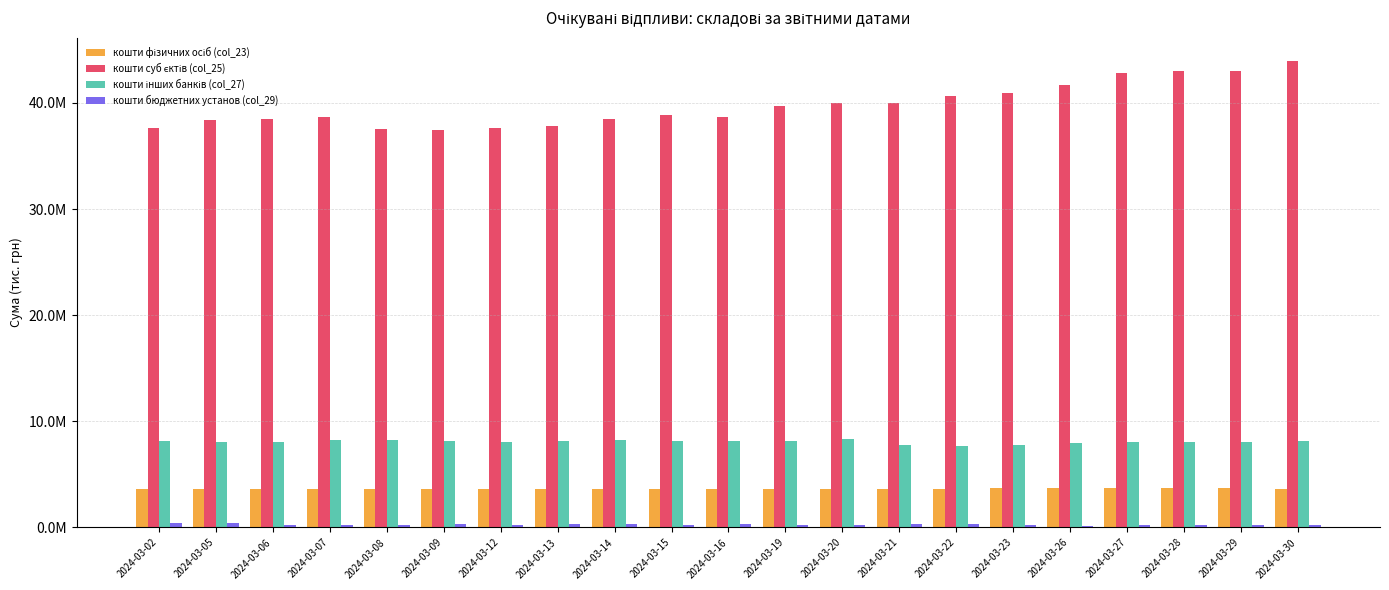

What is the approximate value of кошти інших банків (col_27) at 2024-03-02?

8134957.7